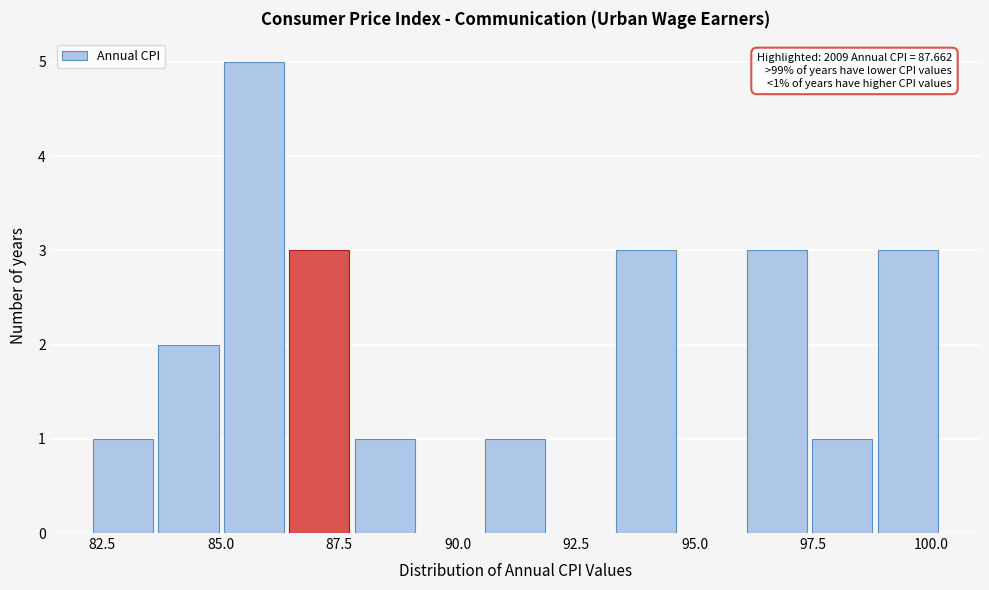

Read against the x-axis, roughly where is the centre of the tallest bar?

85.5